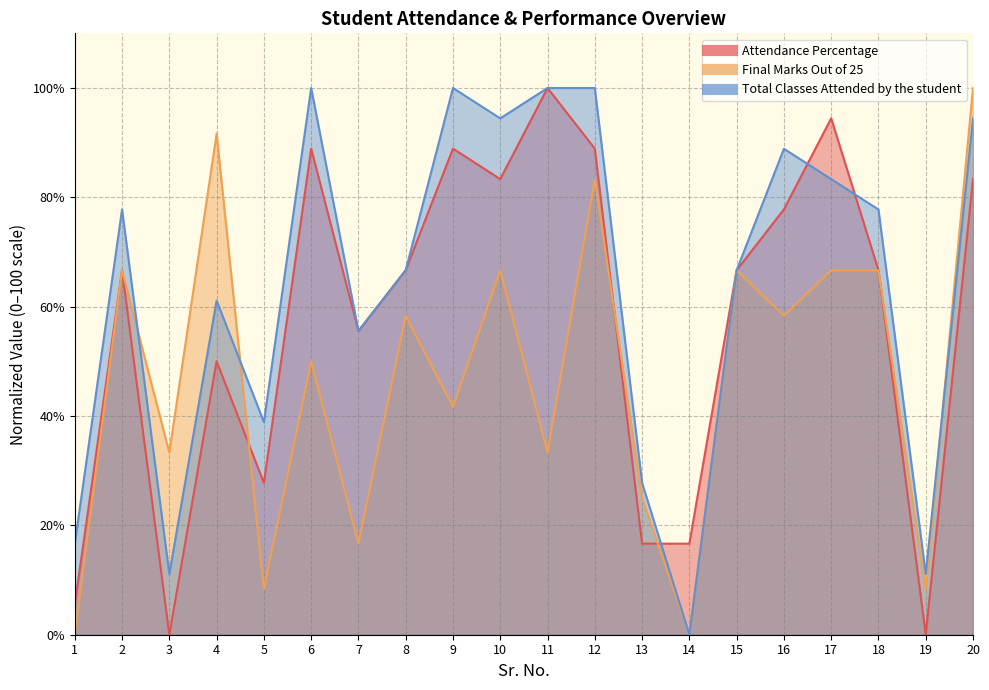

How many categories are shown in the chart?

20